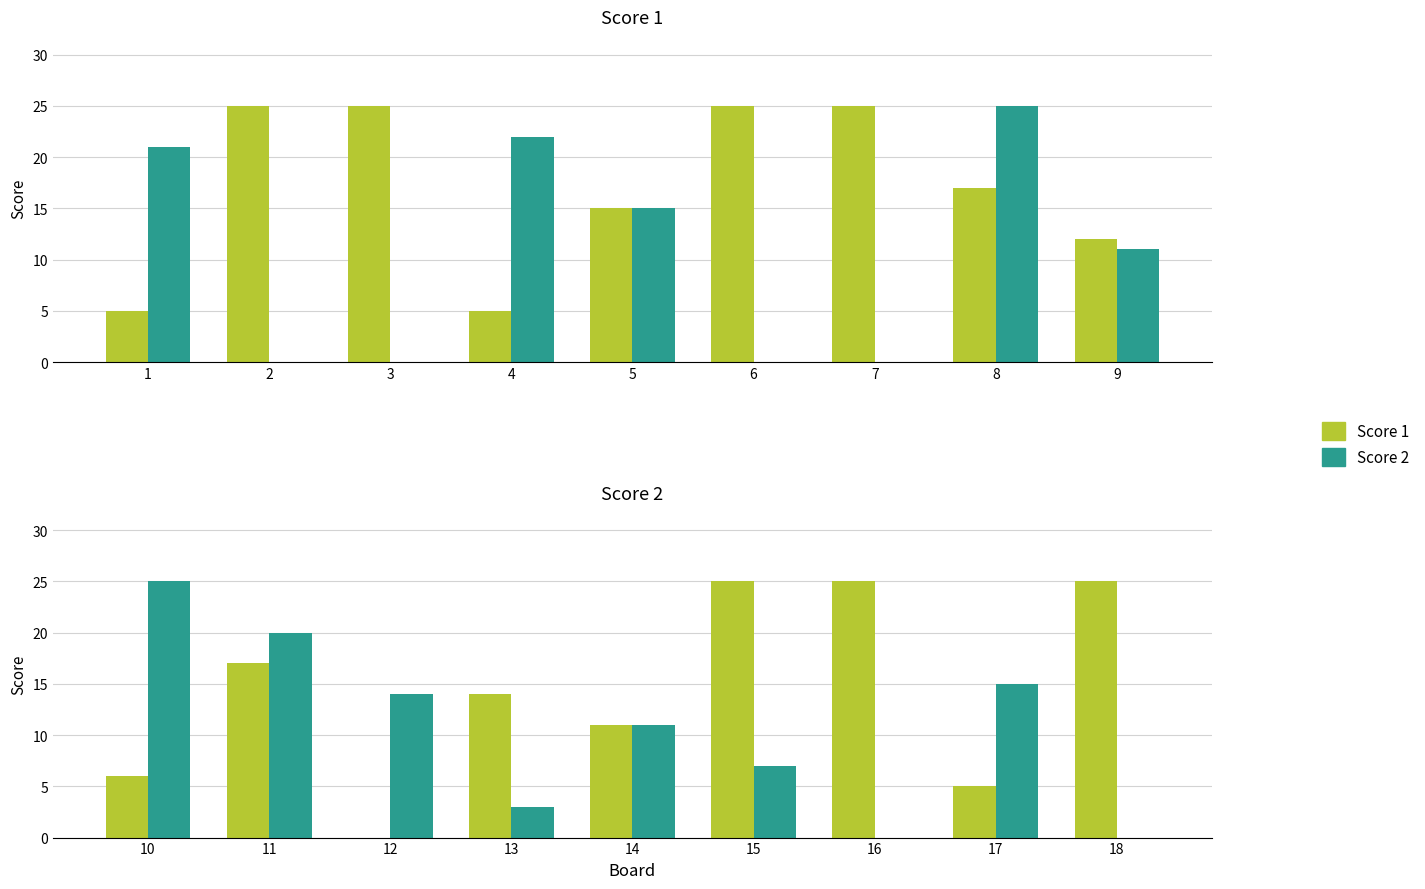

How many bars are there in each group?

2